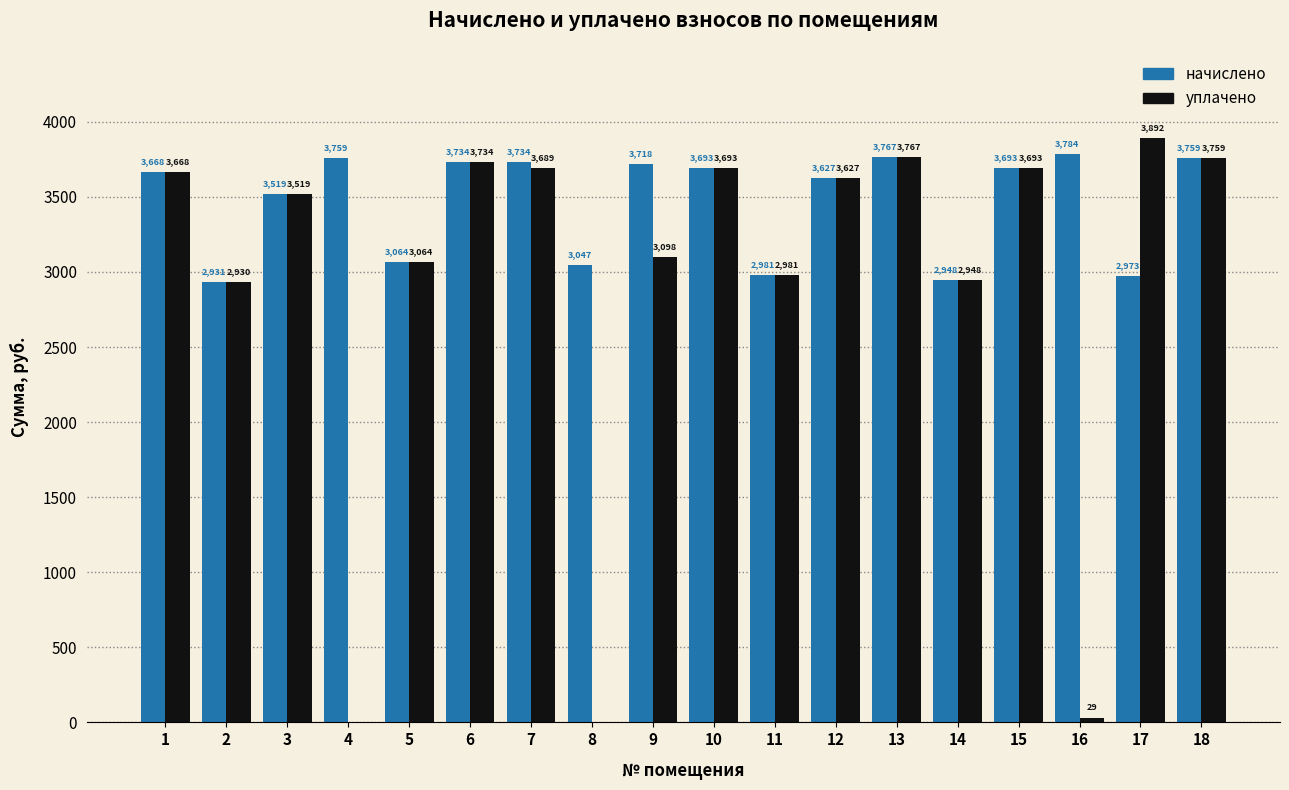

Count the number of categories in the chart.

18